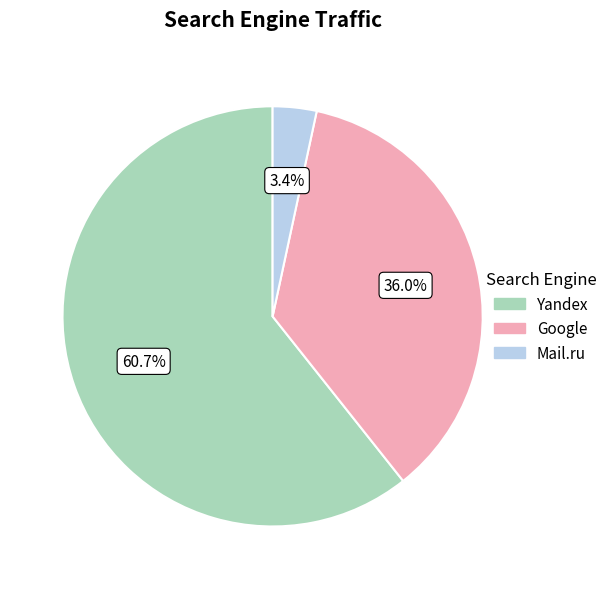

Count the number of slices in the pie.

3